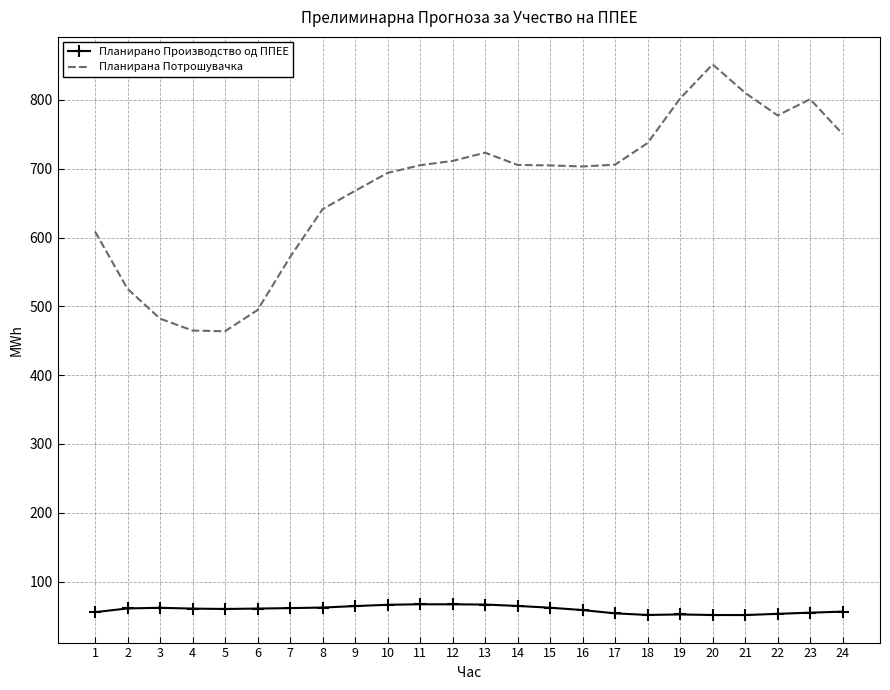

Is it true that Планирано Производство од ППЕЕ equals 54.8 at 23?

True